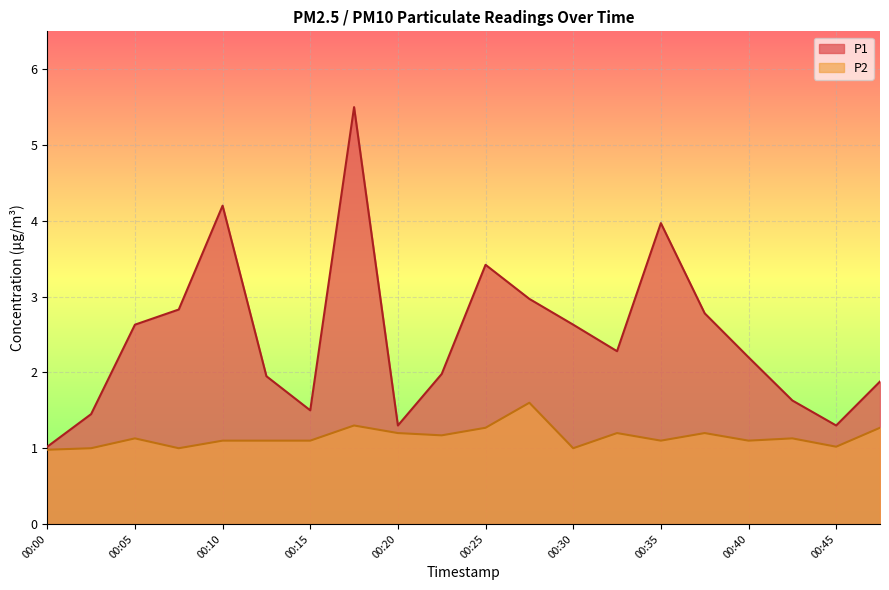

At which category is the sum across all series the highest?

00:17